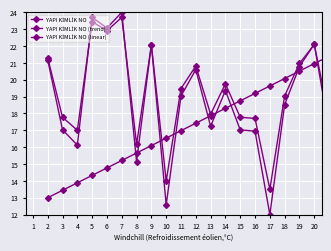

How many lines are shown in the chart?

3